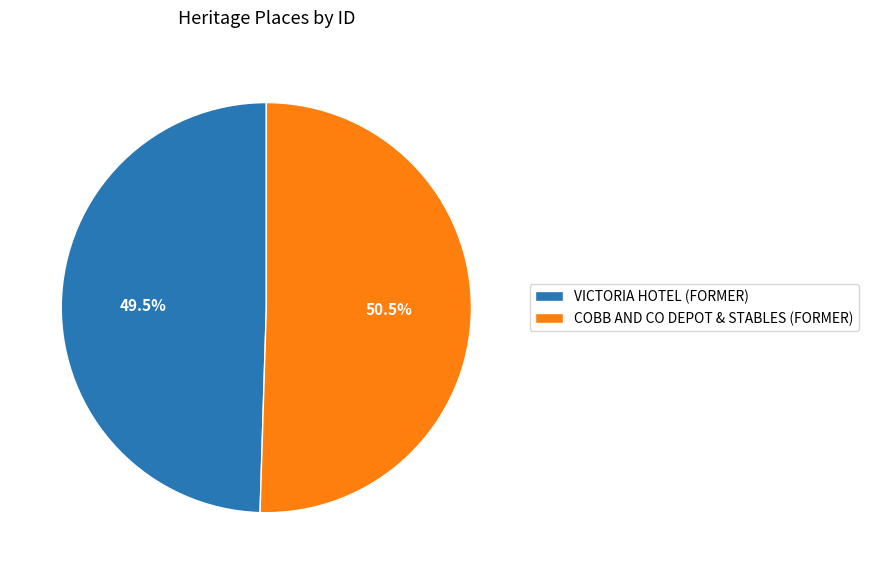

Count the number of slices in the pie.

2